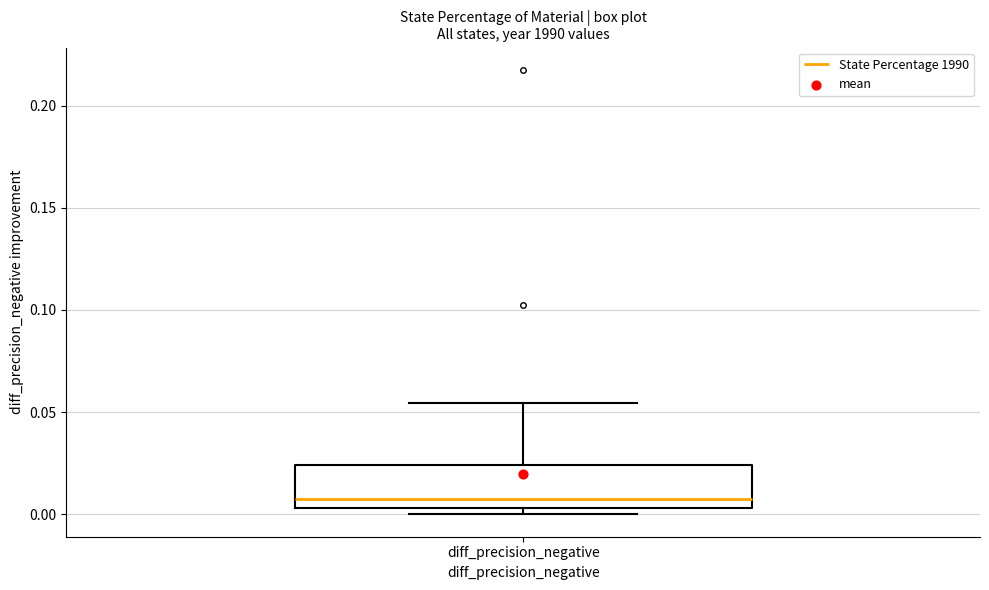

Transcribe this box plot: give where the median line is, the range the box spans, and where the two whiskers end, as read against the y-axis. The values are not printed on the chart, so give them approximately, as read against the axis.

median 0.005 (just above the box's lower edge), box 0.005 to 0.025, whiskers 0.000 to 0.055